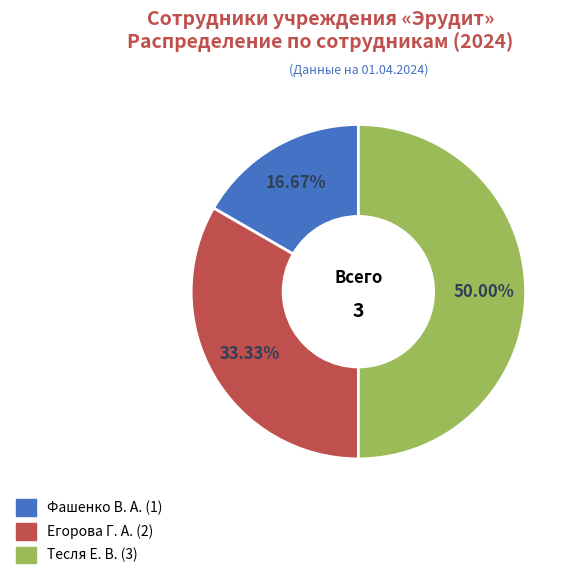

How many segments does this pie chart have?

3